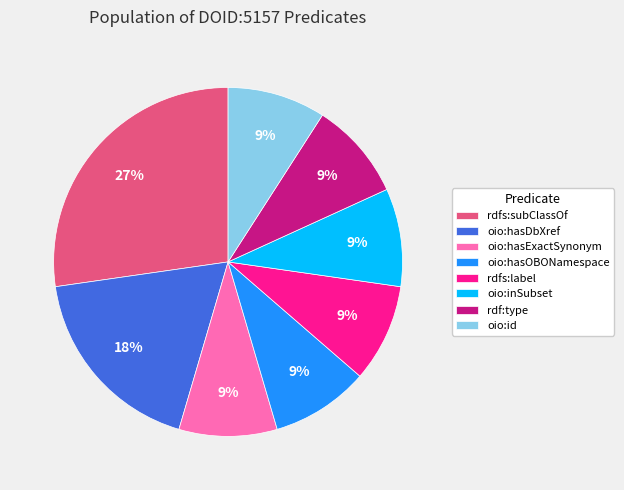

Approximately how many times larger is the value at rdfs:label compared to oio:hasOBONamespace?

1.0